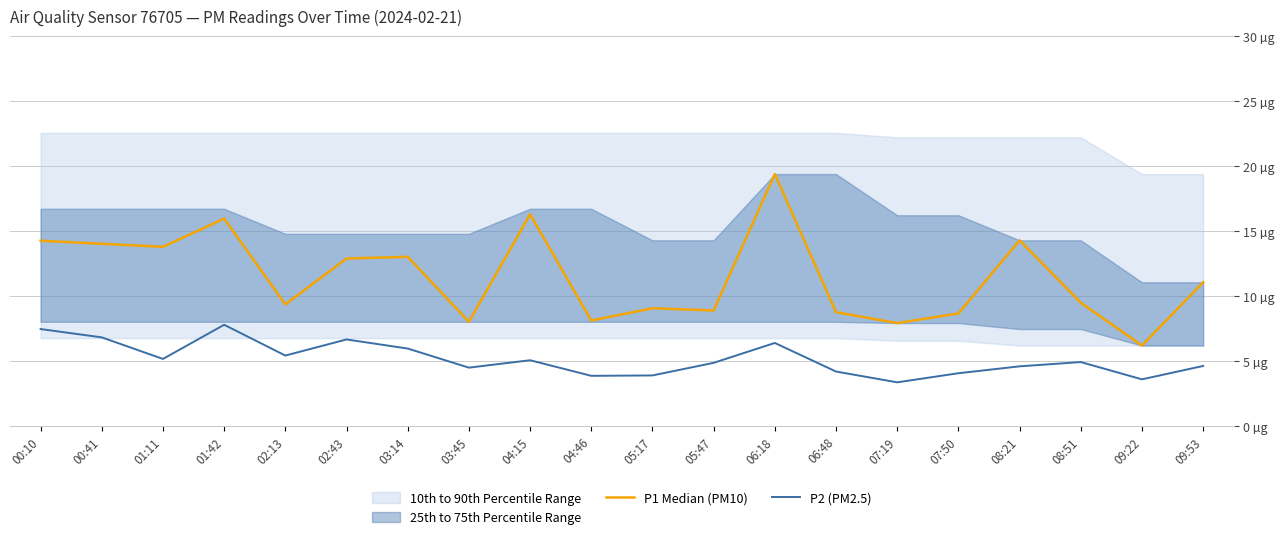

Reading left to right, what are all the values shown in this chart?

P1 Median (PM10): 00:10=14.3	00:41=14.0	01:11=13.8	01:42=16.0	02:13=9.4	02:43=12.9	03:14=13.0	03:45=8.0	04:15=16.3	04:46=8.1	05:17=9.1	05:47=8.9	06:18=19.4	06:48=8.8	07:19=7.9	07:50=8.7	08:21=14.3	08:51=9.5	09:22=6.2	09:53=11.1
P2 (PM2.5): 00:10=7.5	00:41=6.8	01:11=5.2	01:42=7.8	02:13=5.4	02:43=6.7	03:14=6.0	03:45=4.5	04:15=5.1	04:46=3.9	05:17=3.9	05:47=4.9	06:18=6.4	06:48=4.2	07:19=3.4	07:50=4.1	08:21=4.6	08:51=4.9	09:22=3.6	09:53=4.6